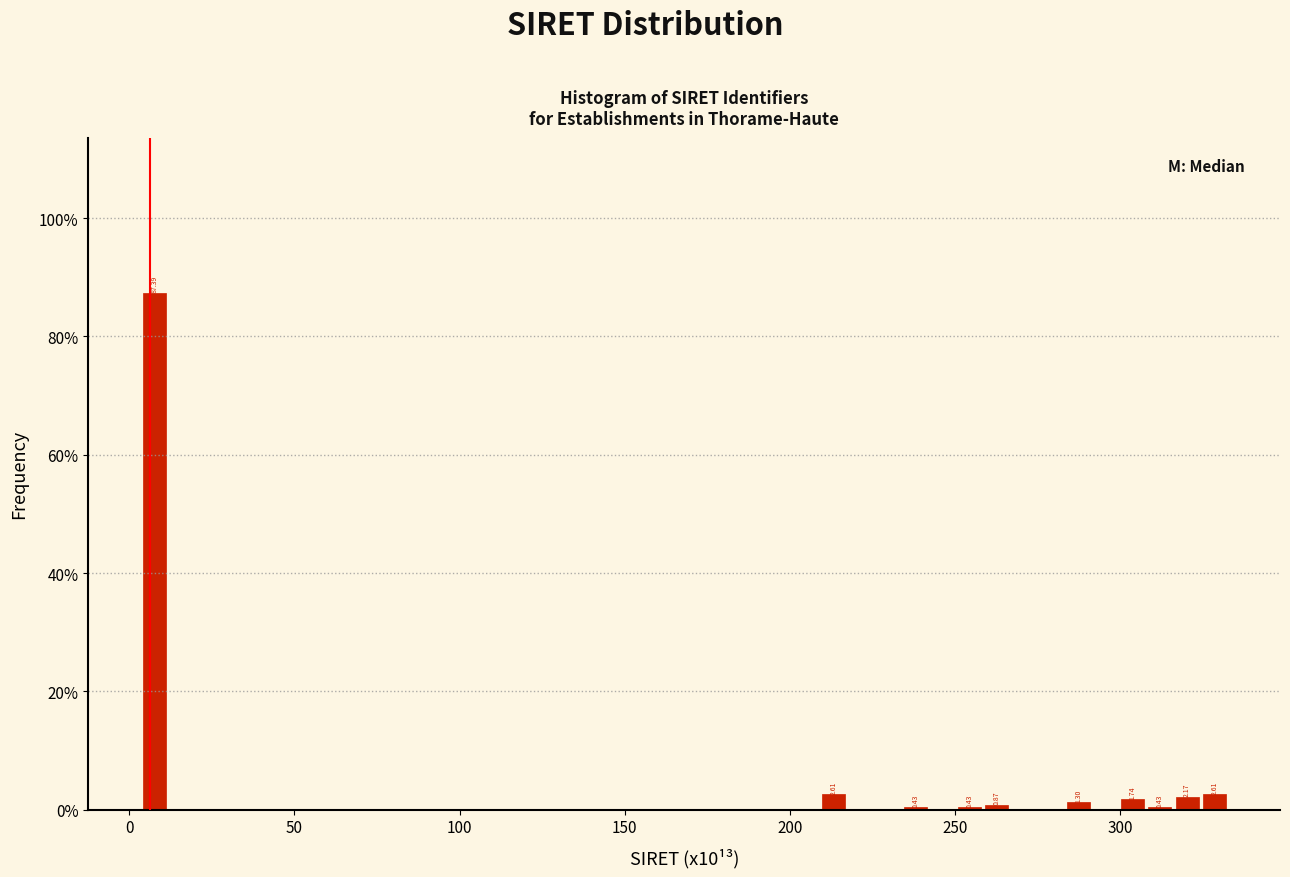

Around what value on the x-axis is the tallest bar? Give the approximate position of its centre, as read against the axis.

5